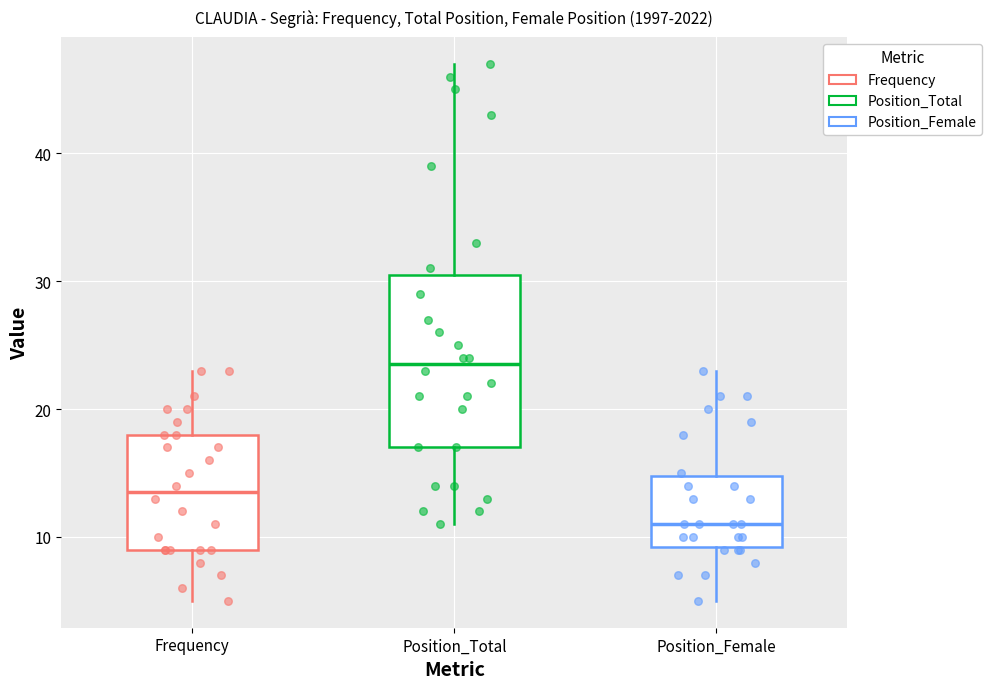

Reading left to right, read every box against the y-axis: the position of its median line, the range the box covers, and the ends of its whiskers. The values are not printed on the chart, so give them approximately, as read against the axis.

Frequency: median 14, box 9 to 18, whiskers 5 to 23
Position_Total: median 24, box 17 to 31, whiskers 11 to 47
Position_Female: median 11, box 9 to 15, whiskers 5 to 23